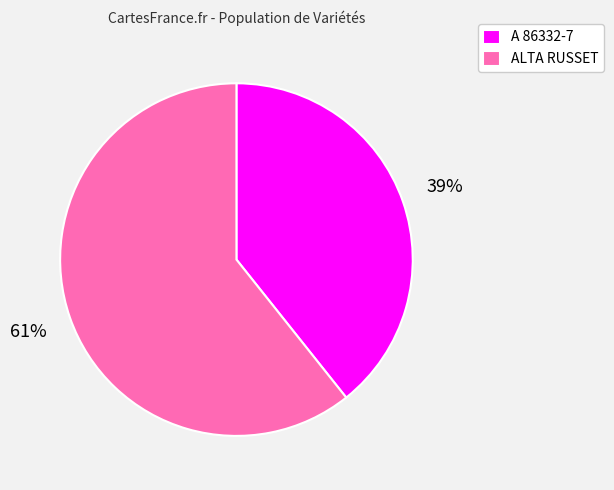

True or false: A 86332-7 accounts for 39% of the total.

True